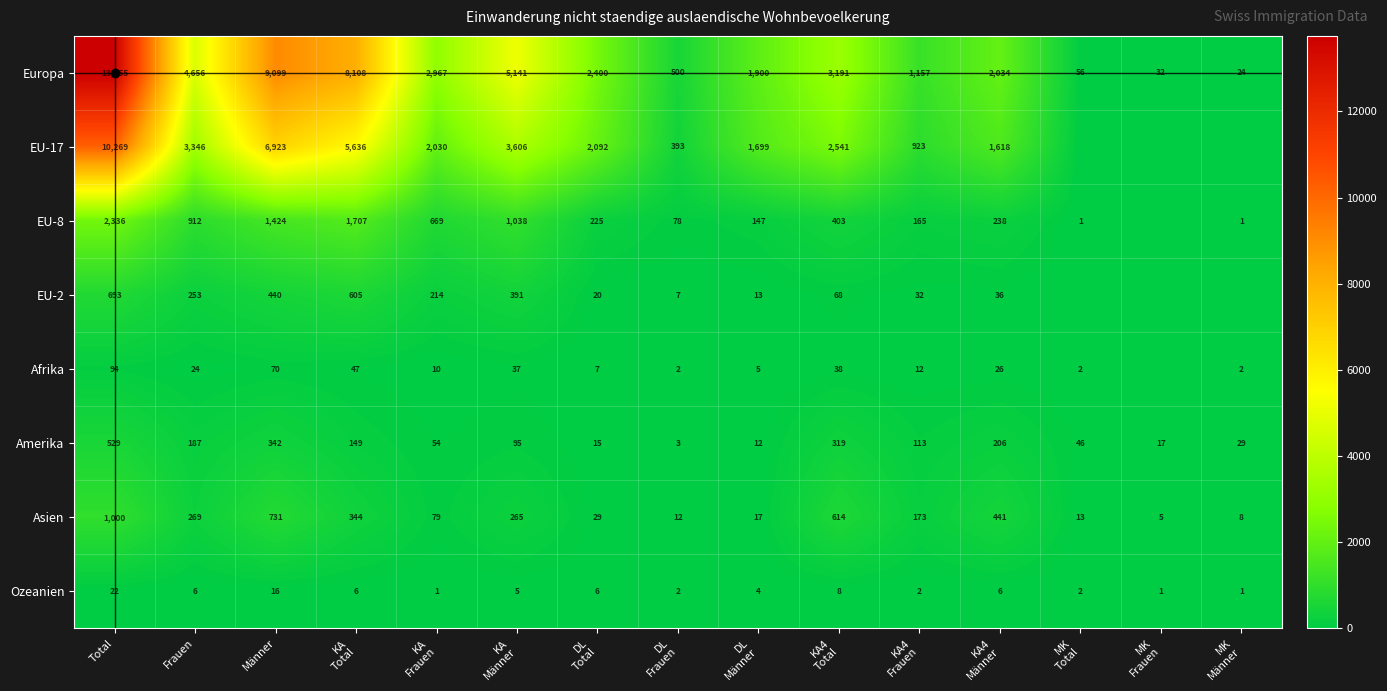

What is the sum of all Amerika values?

2116